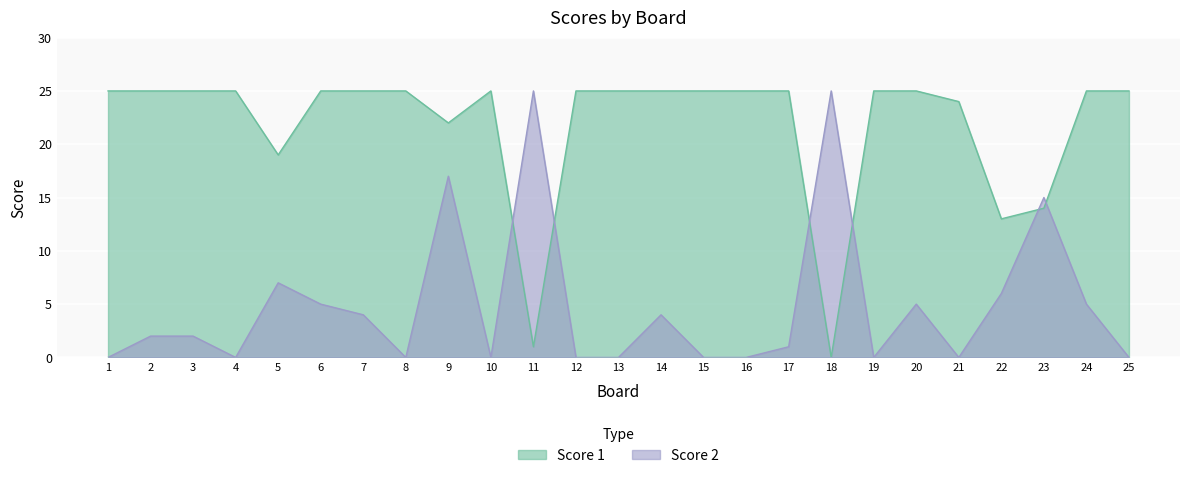

What is the maximum value shown in the chart?

25